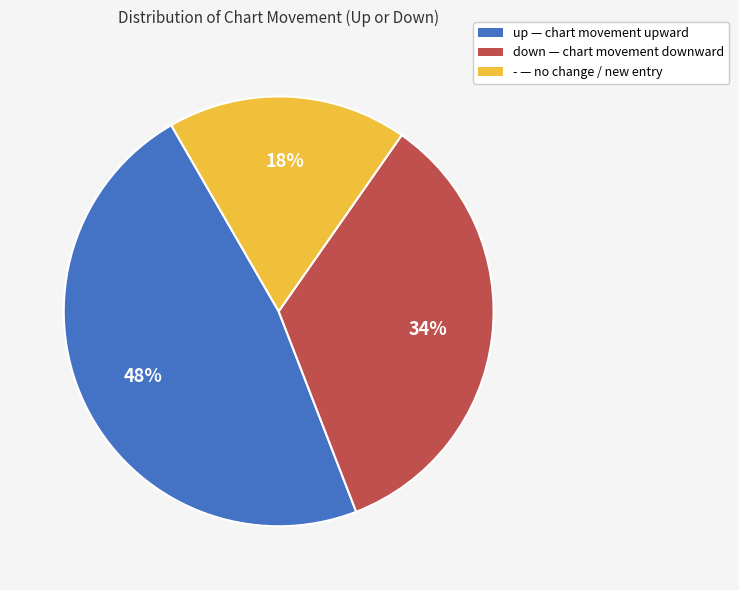

To the nearest percent, what portion does - represent?

18%